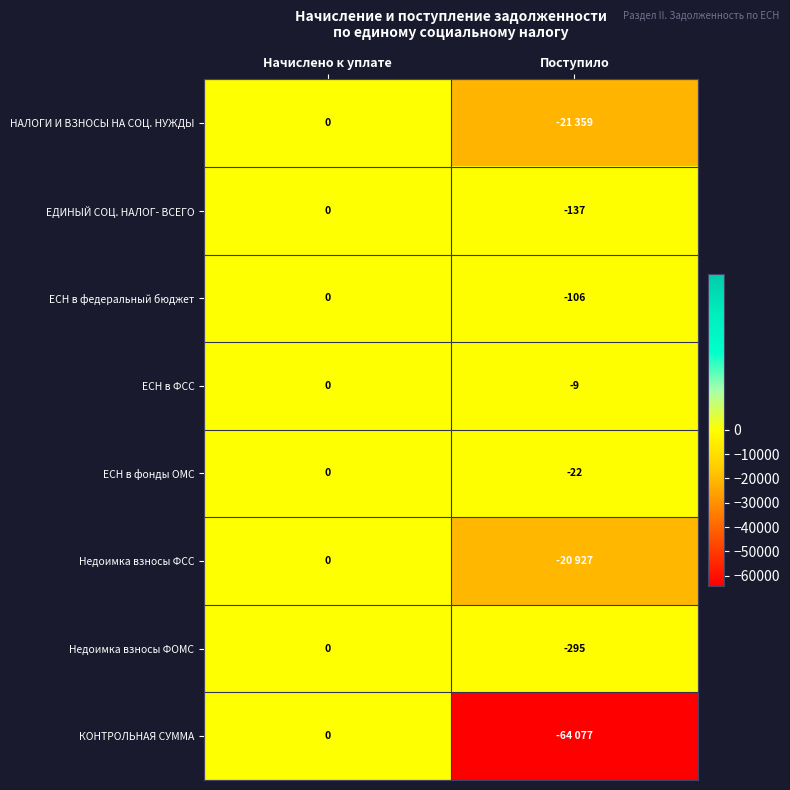

At how many categories does at least one series exceed -28135?

2